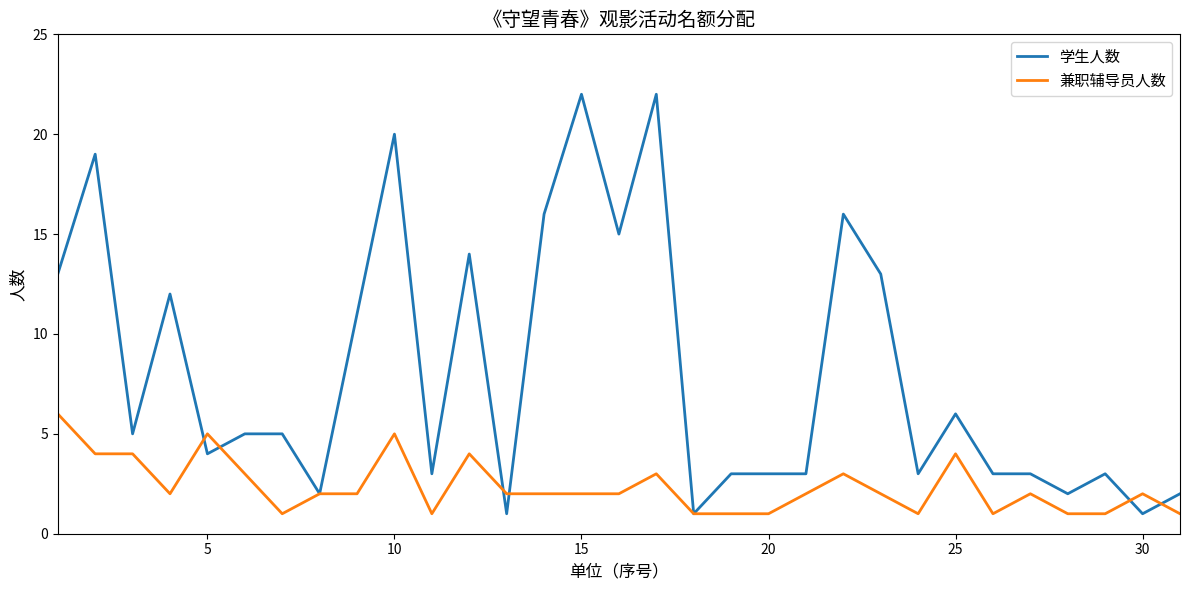

Which series has the largest range (max minus min)?

学生人数